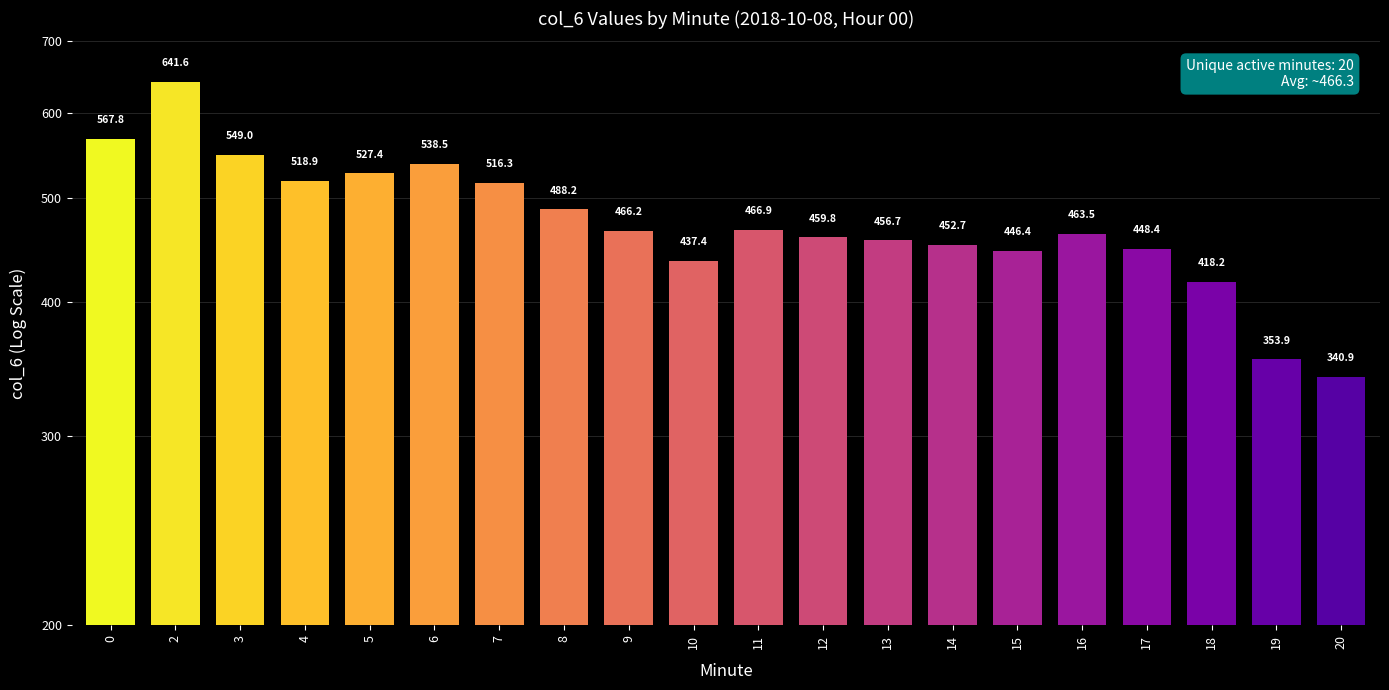

Where is the data nearest to the value 491?

8